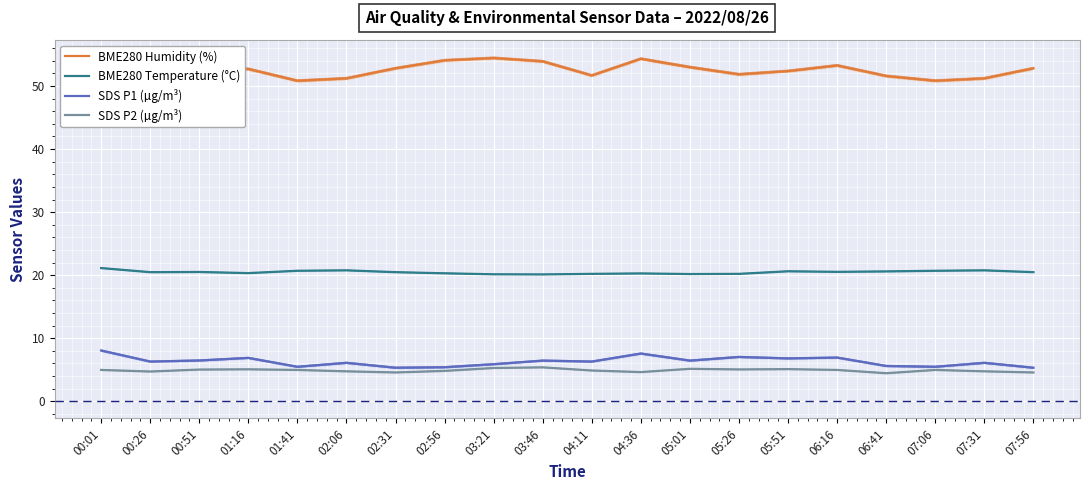

Where does the SDS P1 (µg/m³) series first go above 6?

00:01